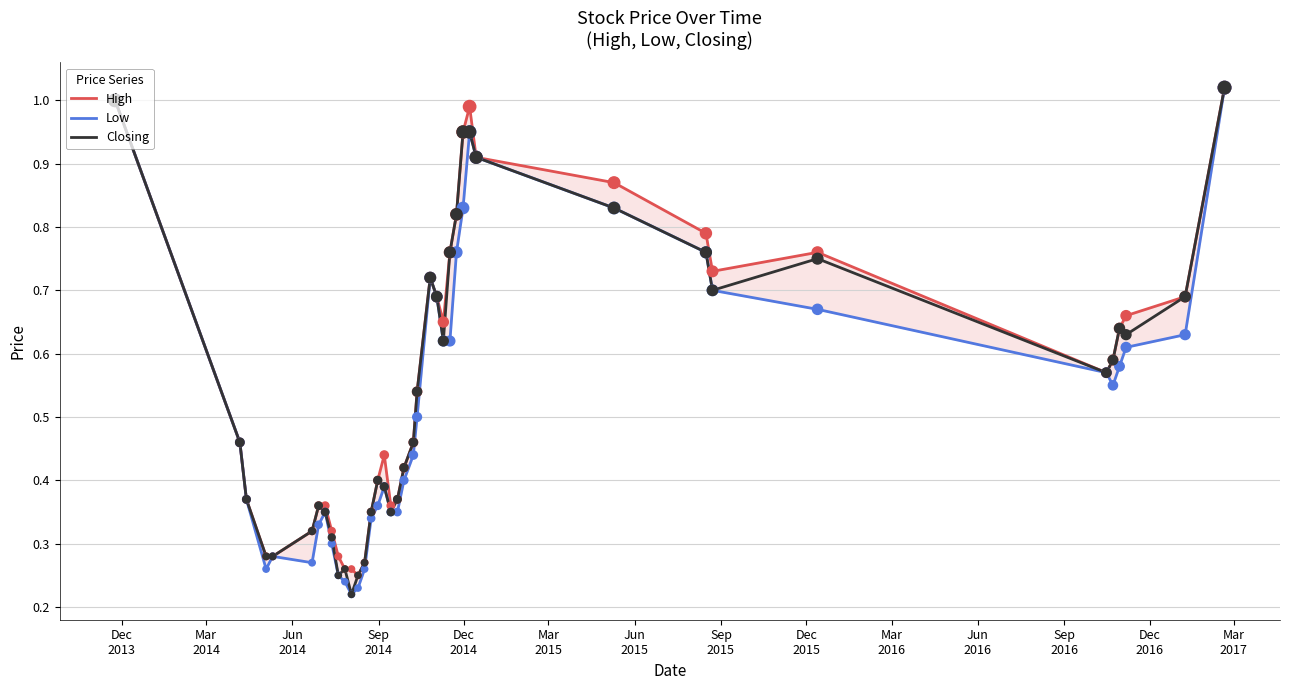

Which series has the widest spread of Y values?

Low